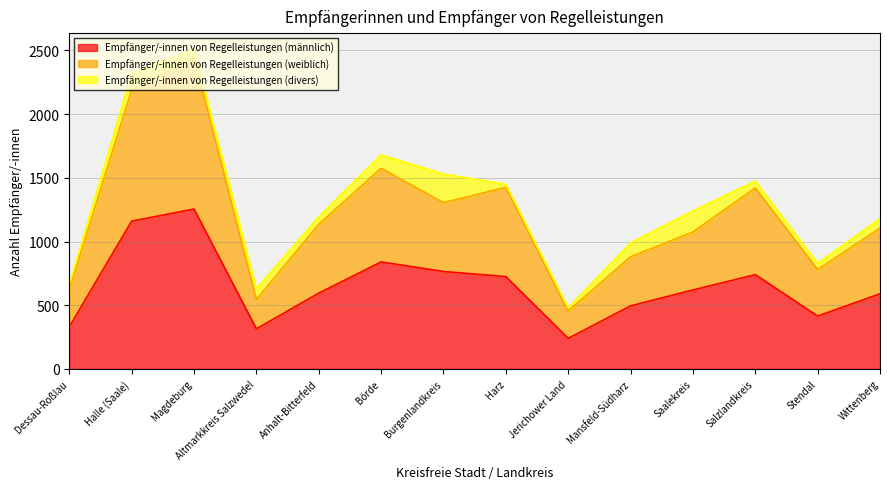

What is the label of the 13th point from the left?

Stendal